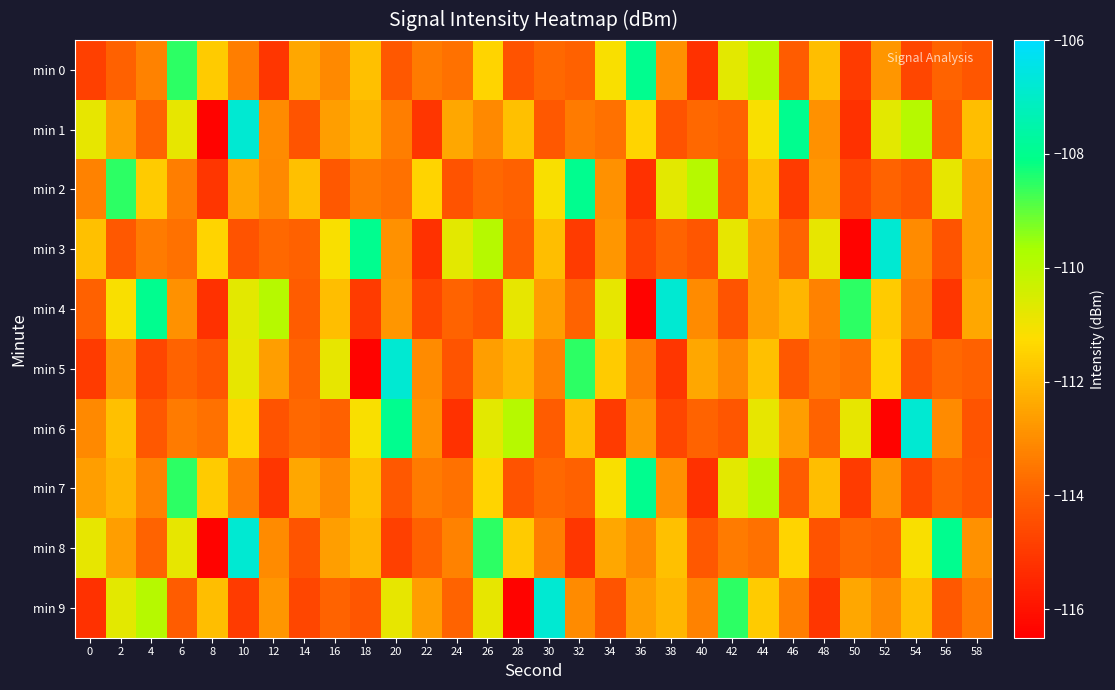

What is the minimum value shown in the chart?

-116.4